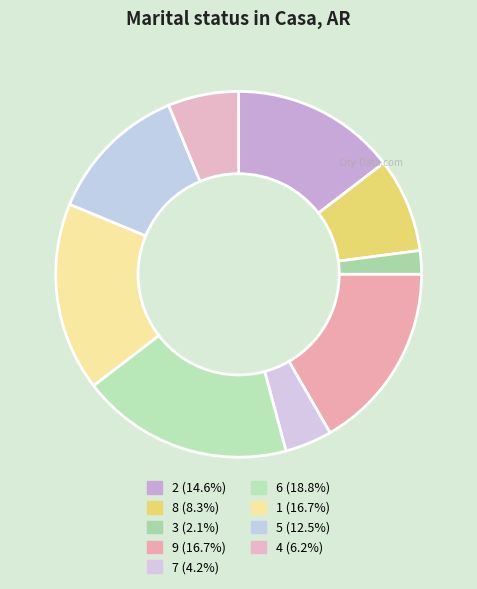

How many segments does this pie chart have?

9